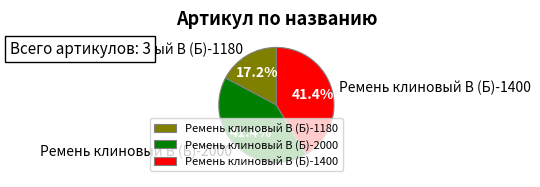

Is the sum of Ремень клиновый В (Б)-1180 and Ремень клиновый В (Б)-2000 greater than half?

Yes